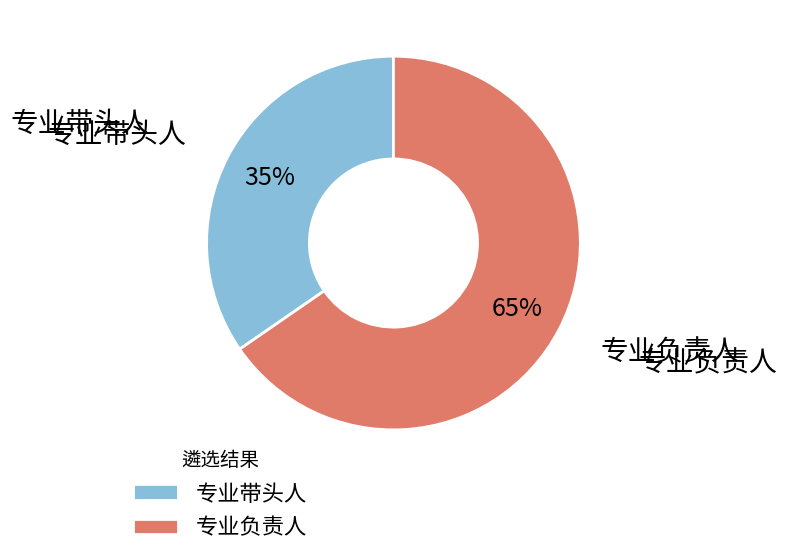

How many slices are in this pie chart?

2